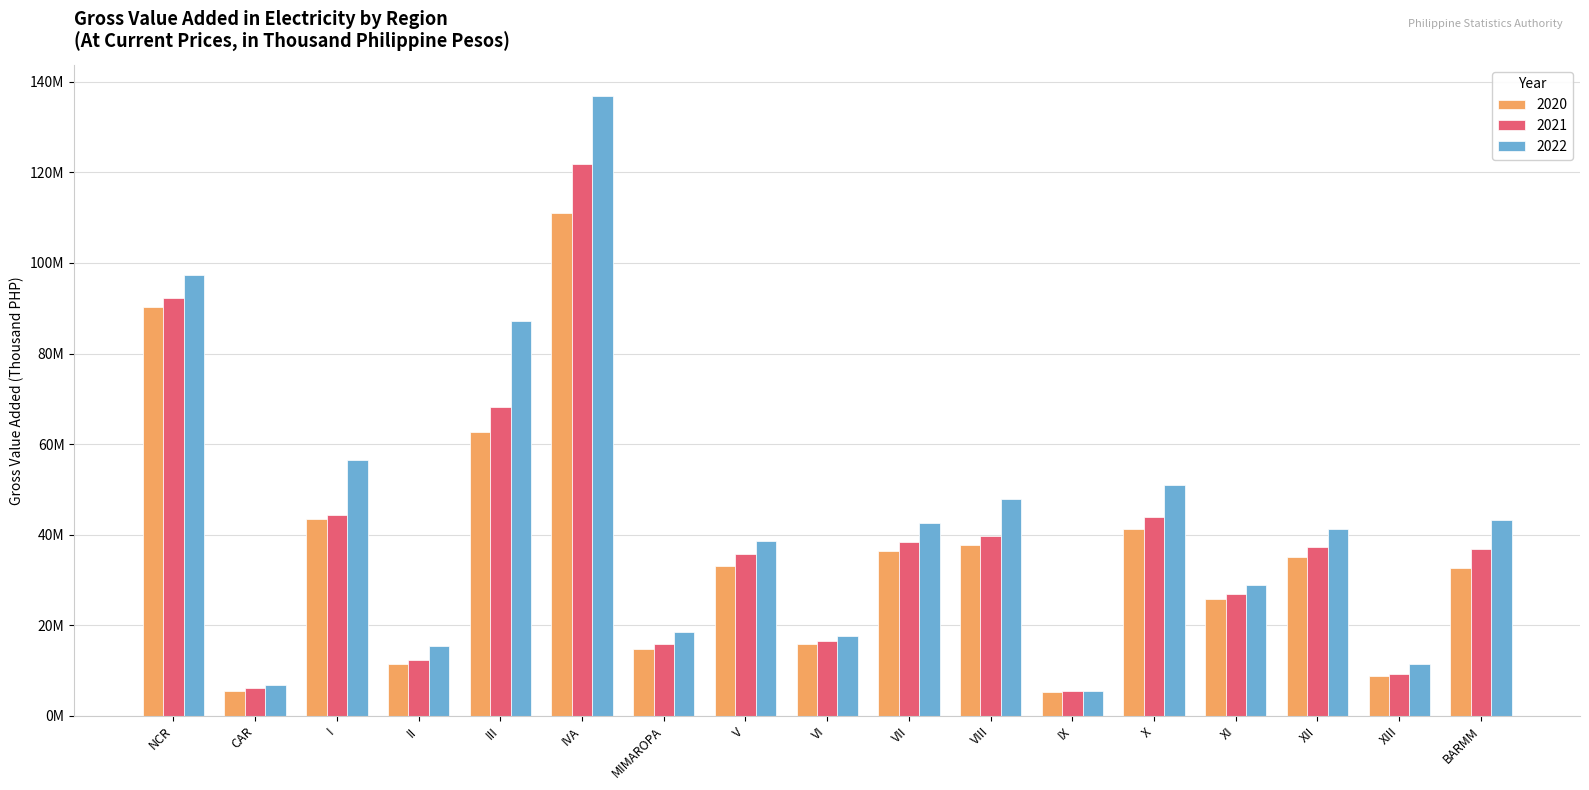

At how many categories does at least one series exceed 50690406?

5